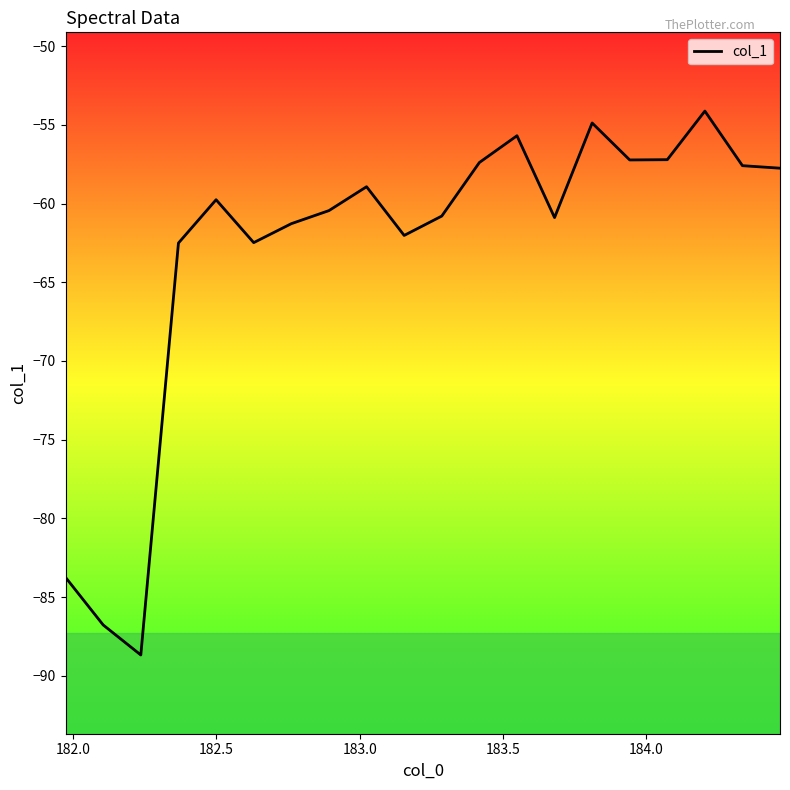

What is the smallest value displayed?

-88.7